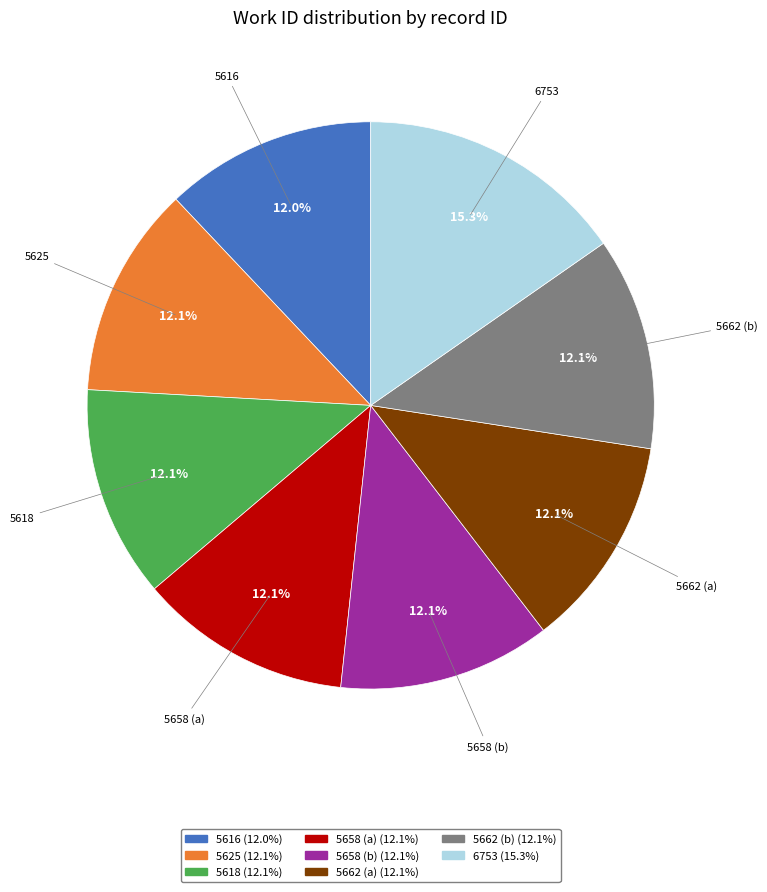

Is there a majority slice in this chart?

No